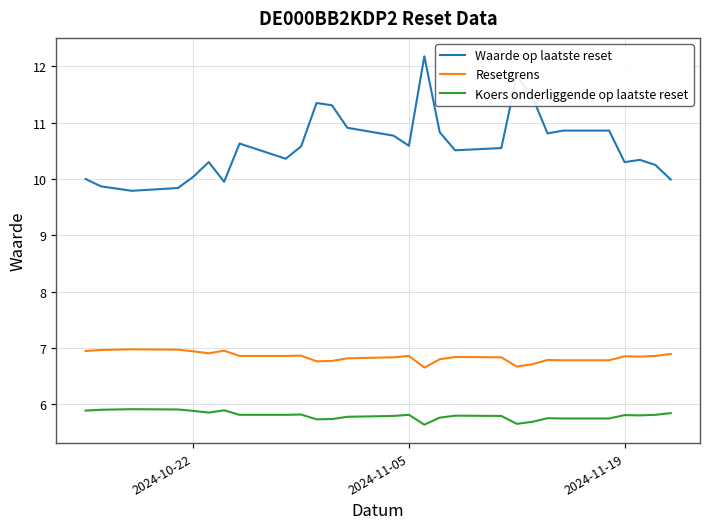

What are all the series names shown in the legend?

Waarde op laatste reset, Resetgrens, Koers onderliggende op laatste reset